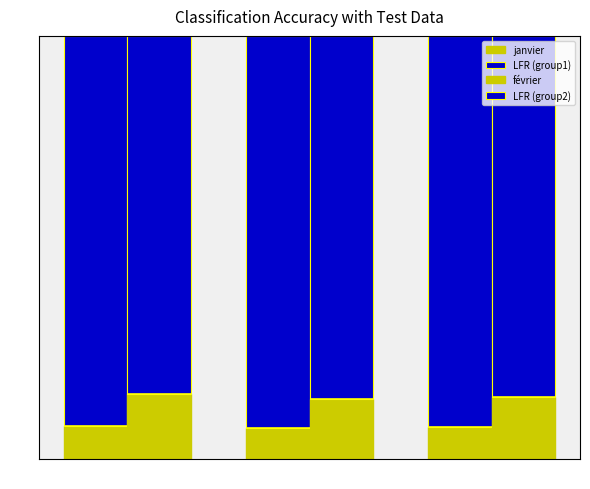

Which category has the highest value in the janvier series?

Recettes intérieures